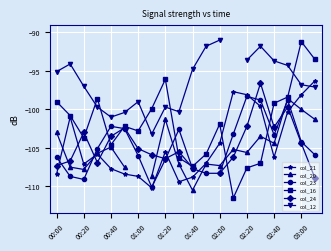

Rank the series by their average value, from lowest to highest.

col_21, col_20, col_23, col_16, col_24, col_12